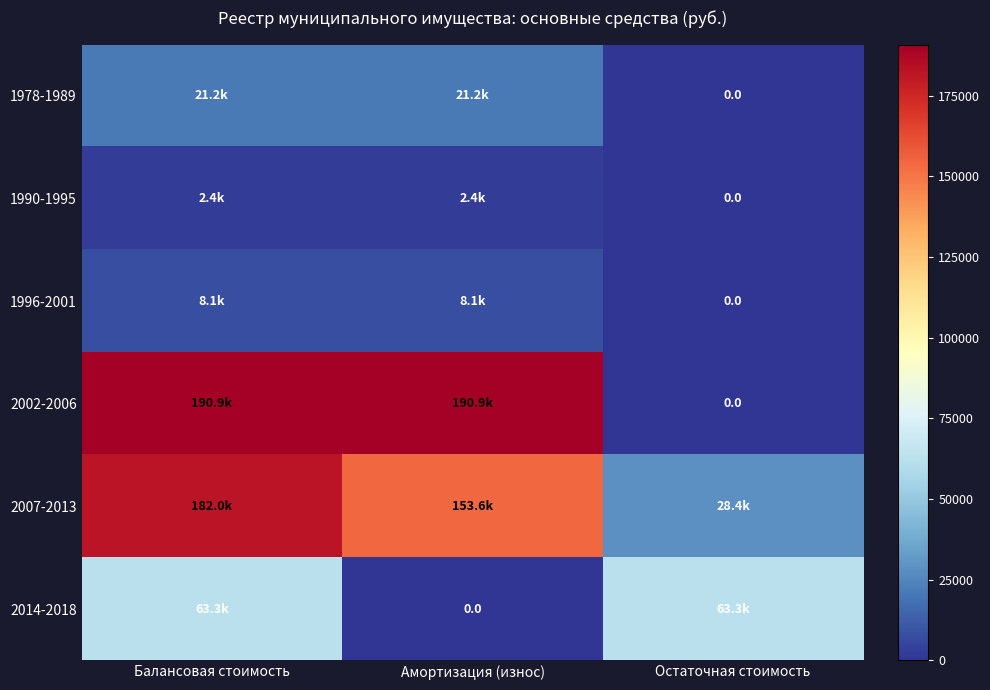

Which series changed the most between Балансовая стоимость and Амортизация (износ)?

2014-2018